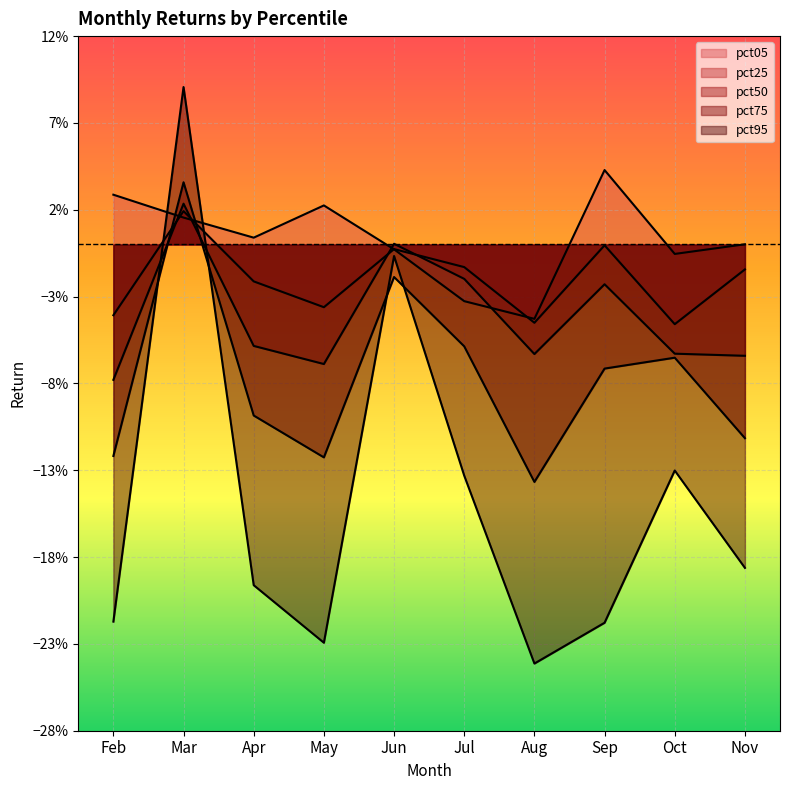

Is it true that pct50 equals -0.1 at Oct?

False